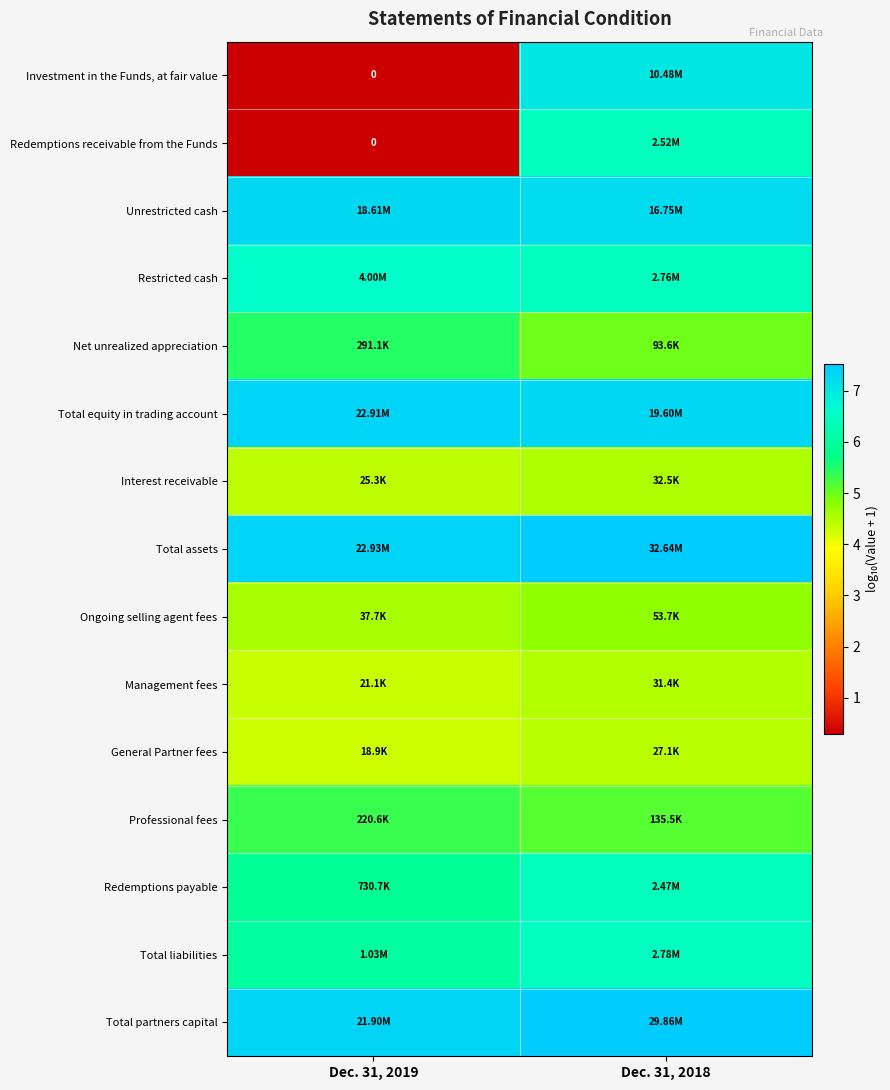

Which has a higher value, Dec. 31, 2018 or Dec. 31, 2019?

Dec. 31, 2018